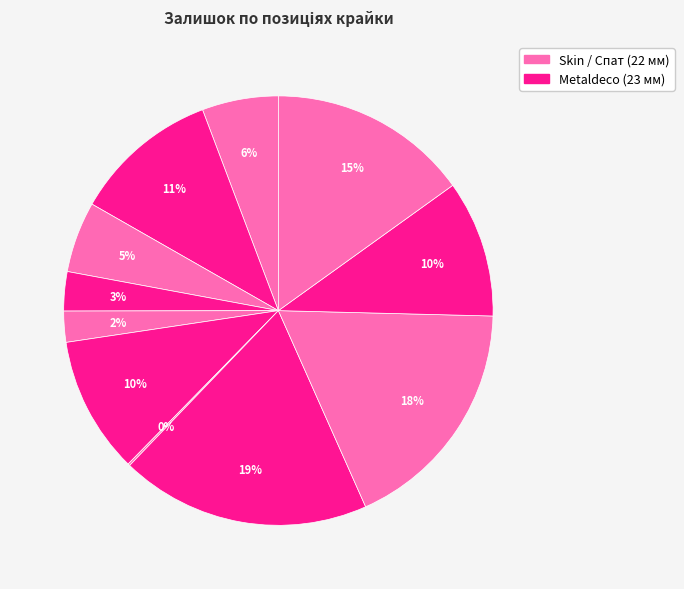

How many segments does this pie chart have?

11